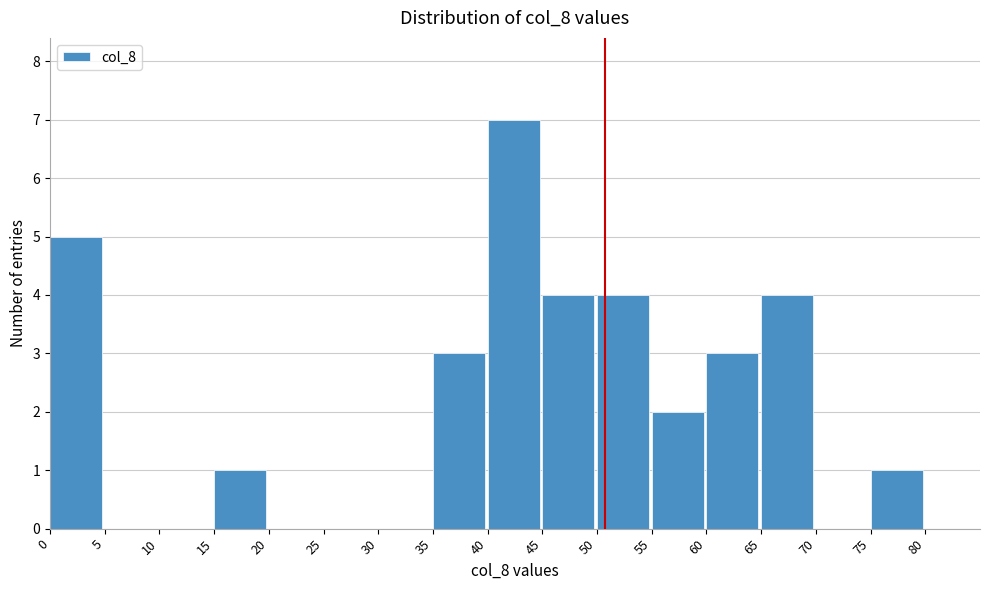

Reading left to right, list every bar in this chart as the range it spans on the x-axis followed by its height. The values are not printed on the chart, so give them approximately, as read against the axis.

0 to 5: 5
5 to 10: 0
10 to 15: 0
15 to 20: 1
20 to 25: 0
25 to 30: 0
30 to 35: 0
35 to 40: 3
40 to 45: 7
45 to 50: 4
50 to 55: 4
55 to 60: 2
60 to 65: 3
65 to 70: 4
70 to 75: 0
75 to 80: 1